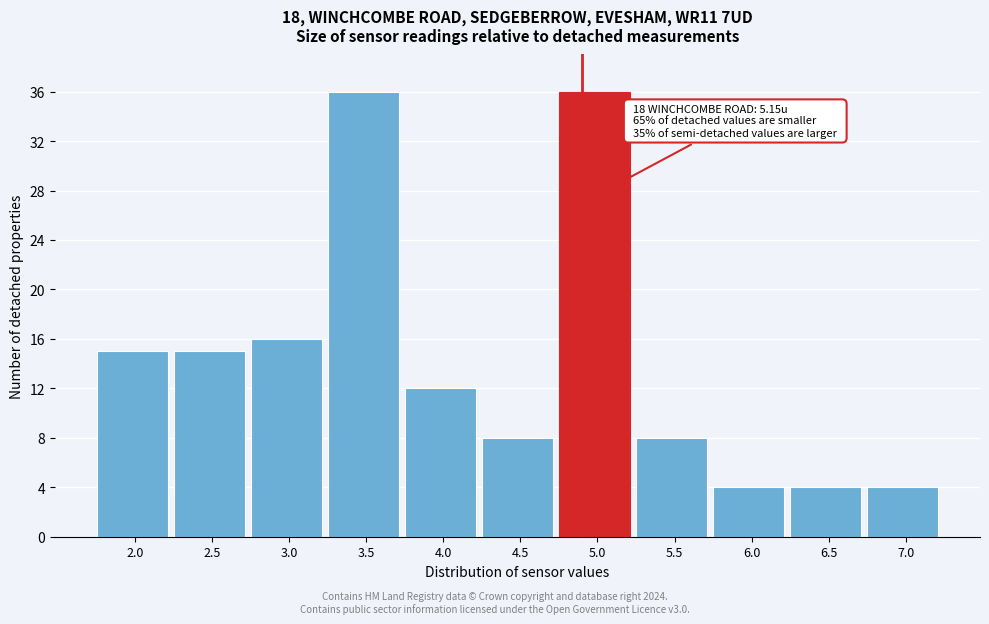

Reading left to right, transcribe all the data shown in this chart.

15	15	16	36	12	8	36	8	4	4	4